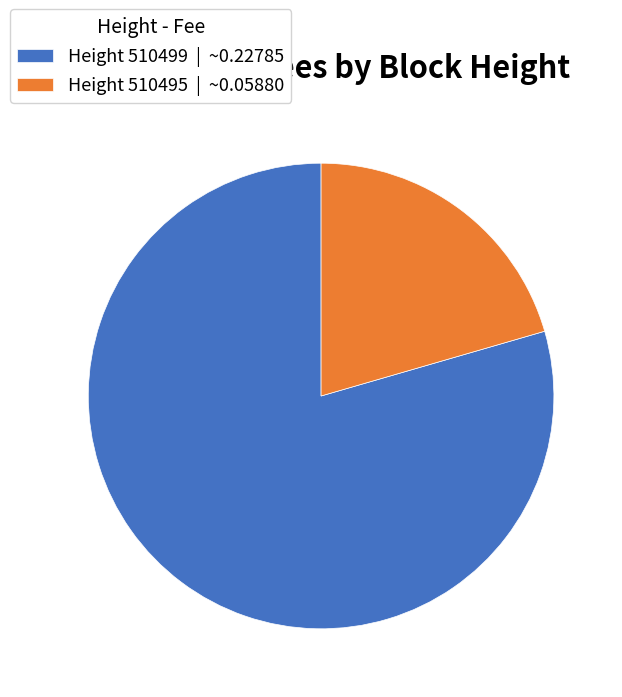

The Height 510499 | ~0.22785 slice represents 86% of the pie. True or false?

False